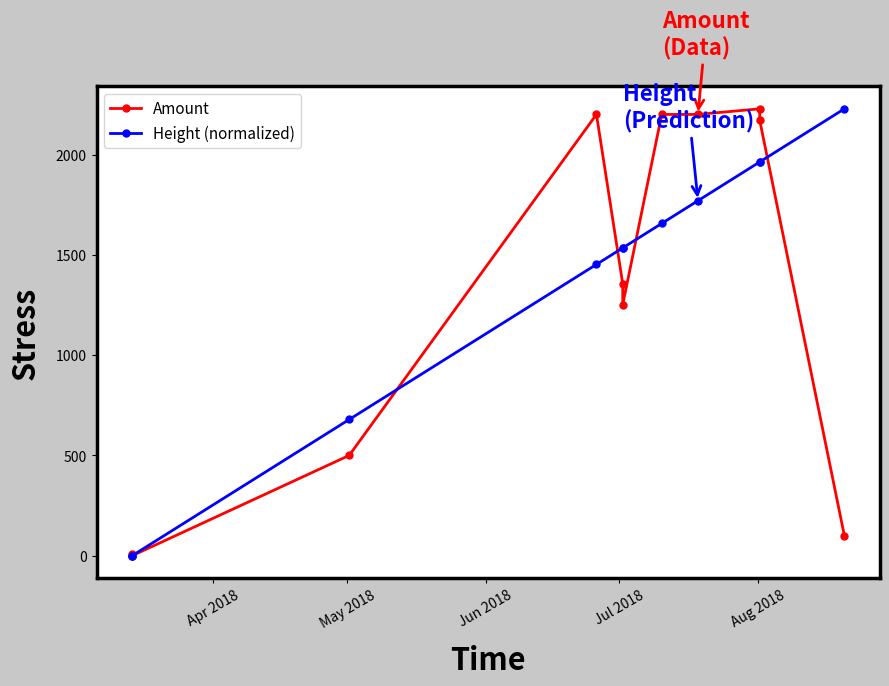

At how many categories does at least one series exceed 250?

9